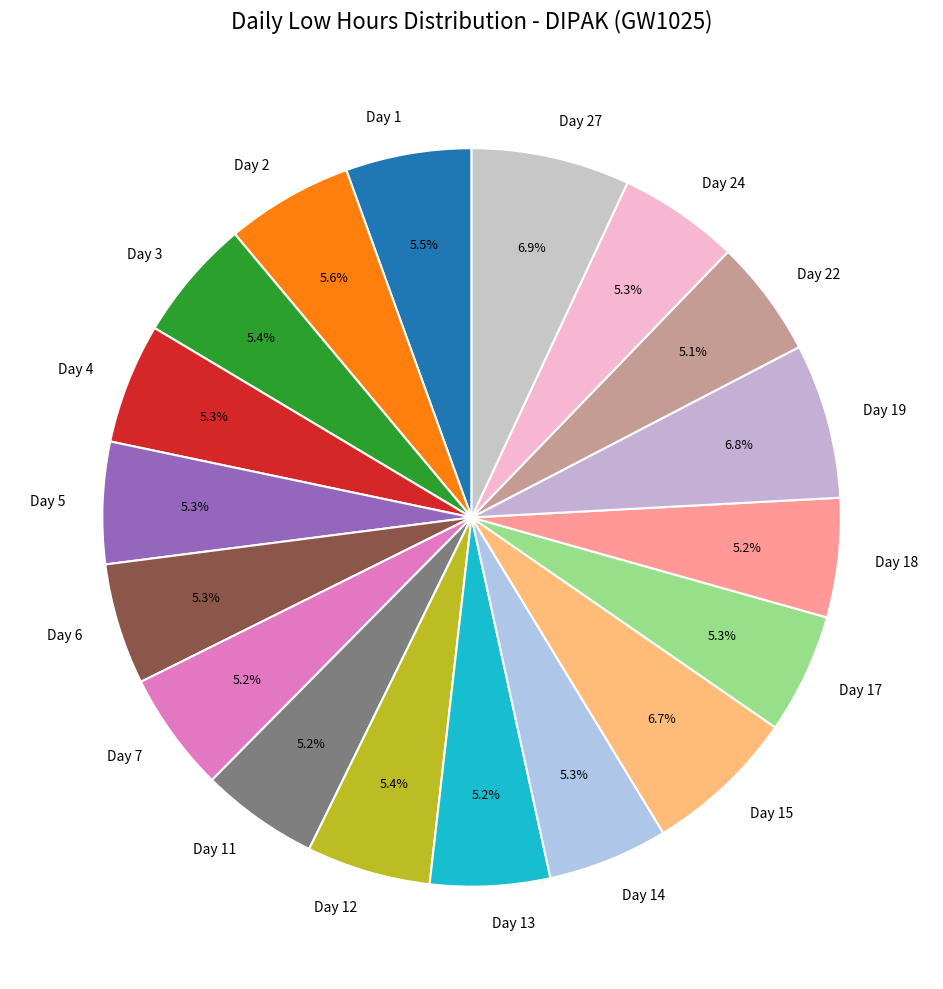

Is Day 24 the majority of the pie?

No